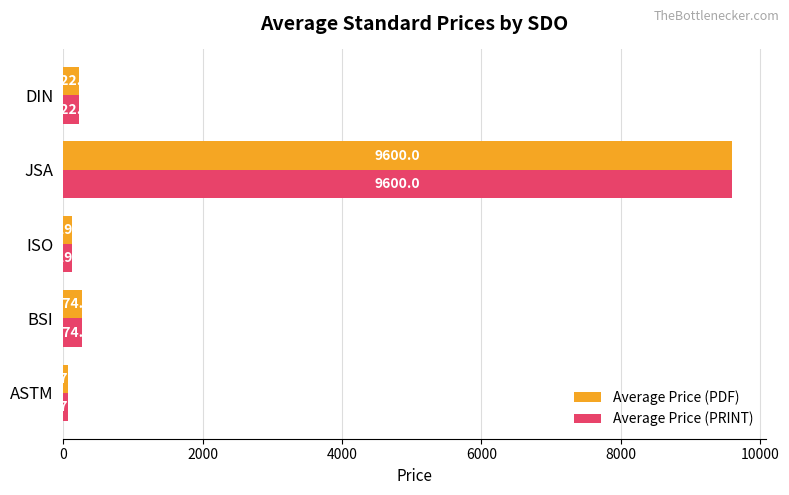

The value of Average Price (PDF) at JSA is 9600.0. True or false?

True